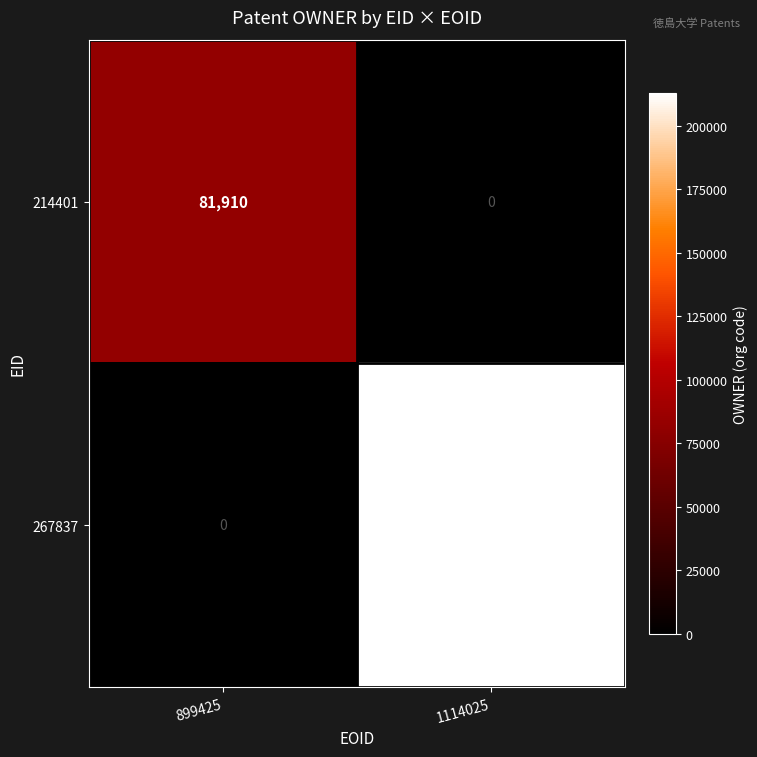

At 1114025, list the series in order from largest to smallest.

267837, 214401